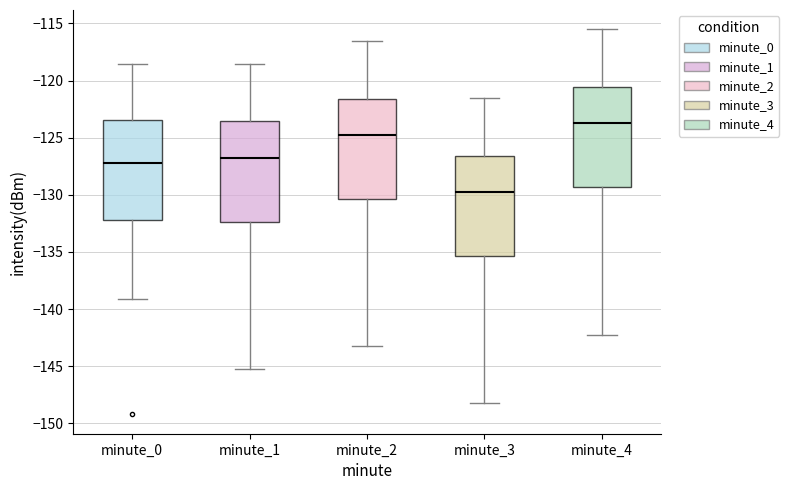

Where does the median line of the box for minute_2 sit on the y-axis? The values are not printed on the chart, so give them approximately, as read against the axis.

-124.5